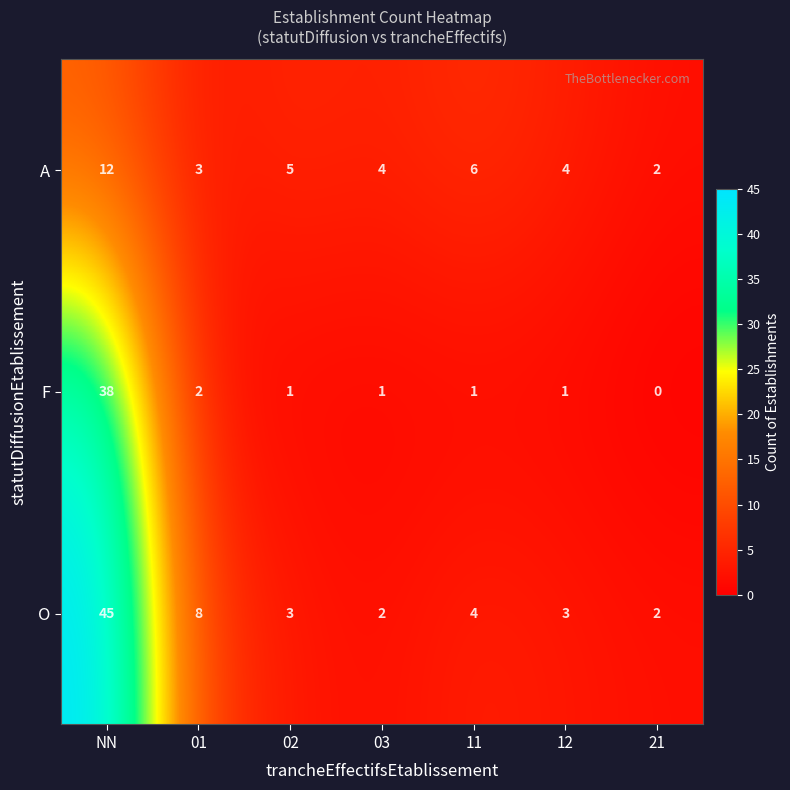

At how many categories does at least one series exceed 7?

2